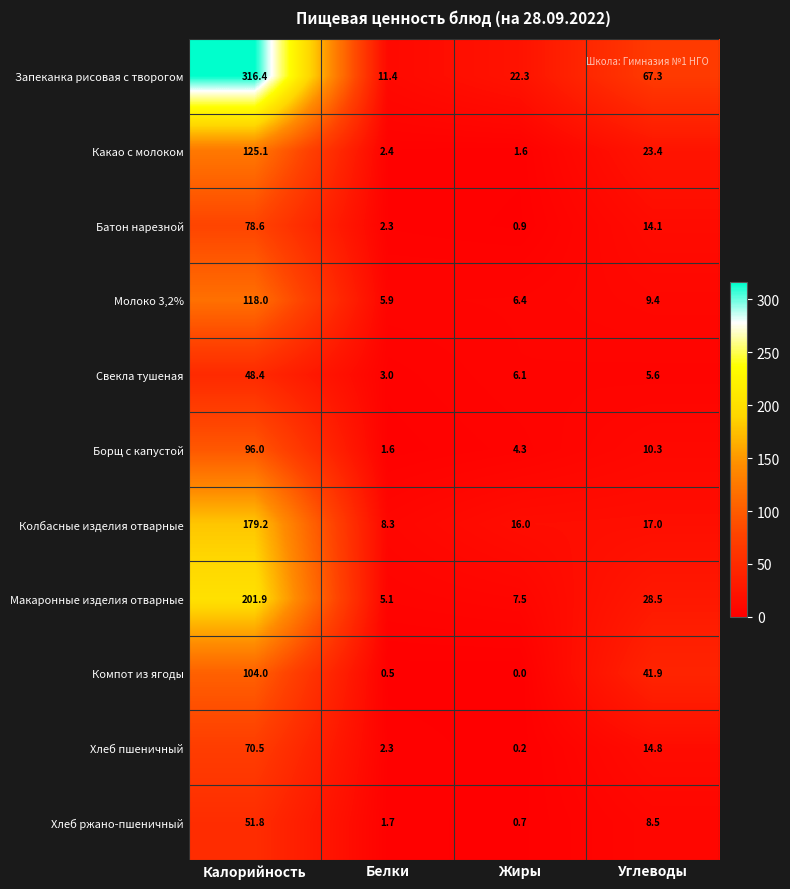

Which category has the highest value in the Хлеб пшеничный series?

Калорийность